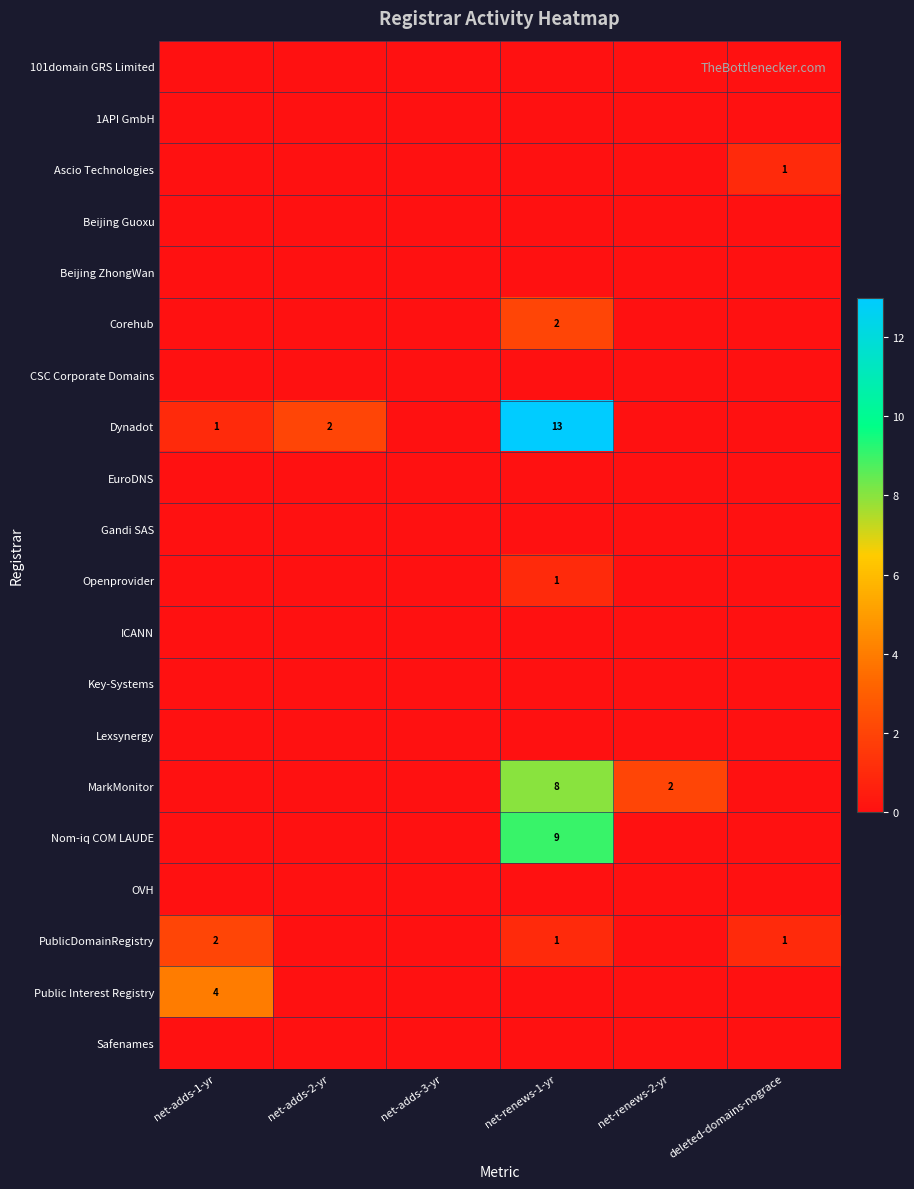

The value of MarkMonitor at net-renews-2-yr is 1. True or false?

False